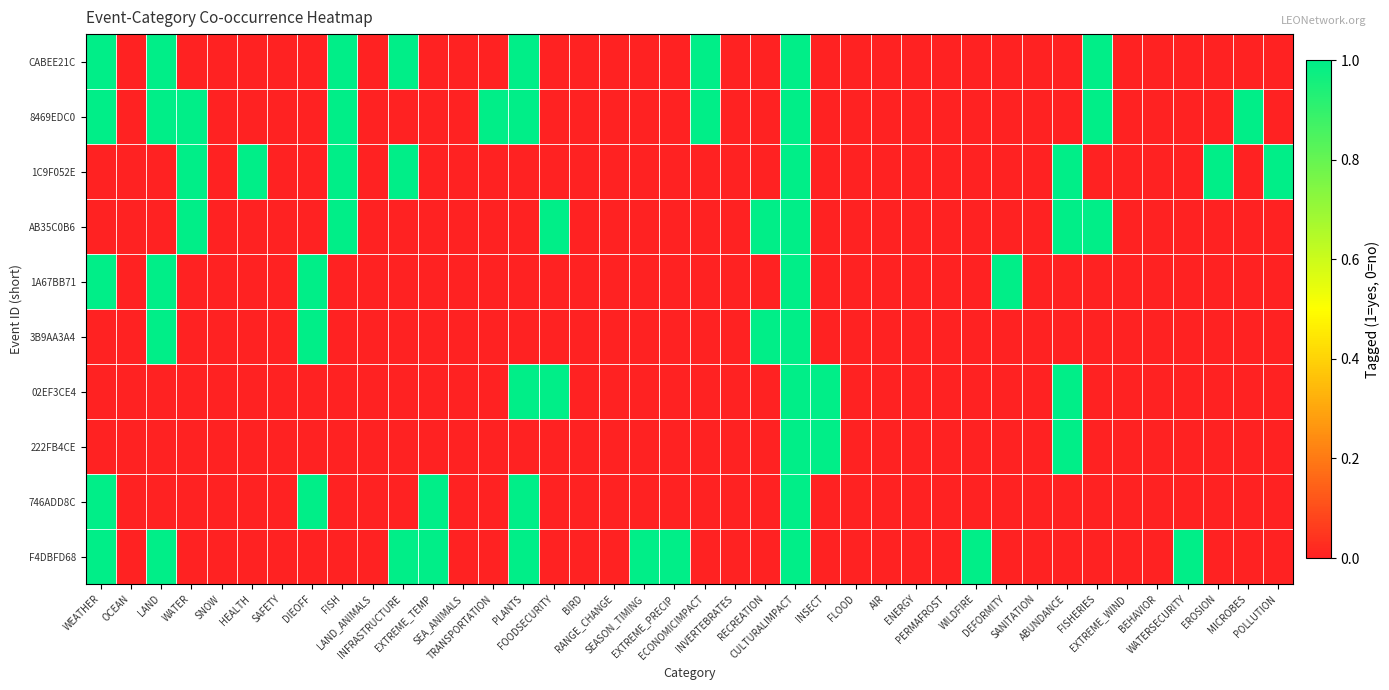

Which series has the largest range (max minus min)?

CABEE21C